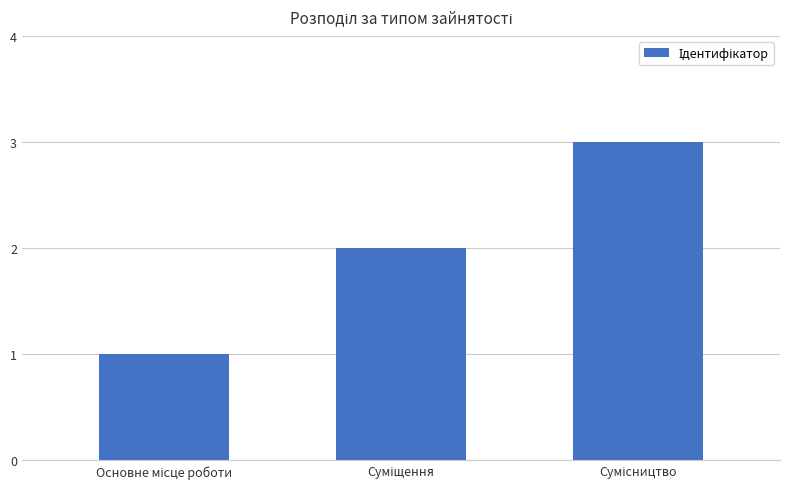

What is the maximum value shown in the chart?

3